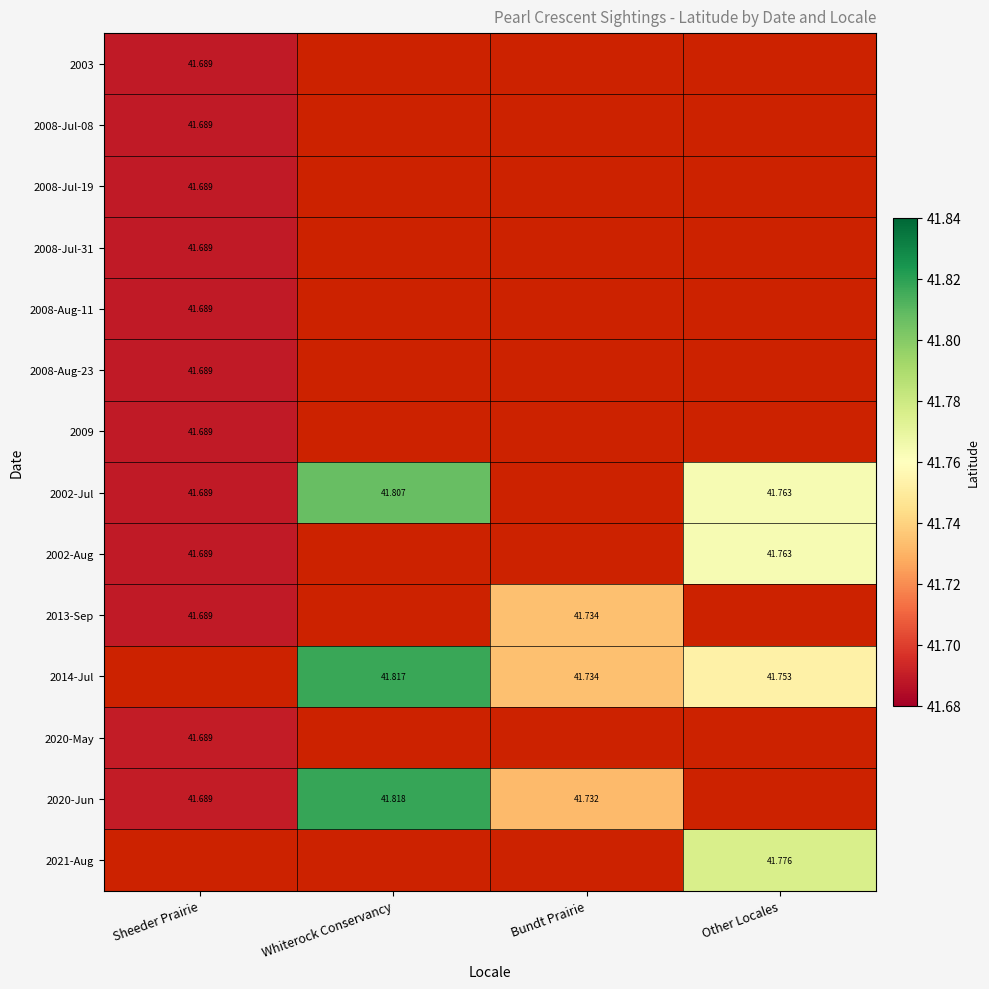

Which label corresponds to the largest value in the chart?

Whiterock Conservancy